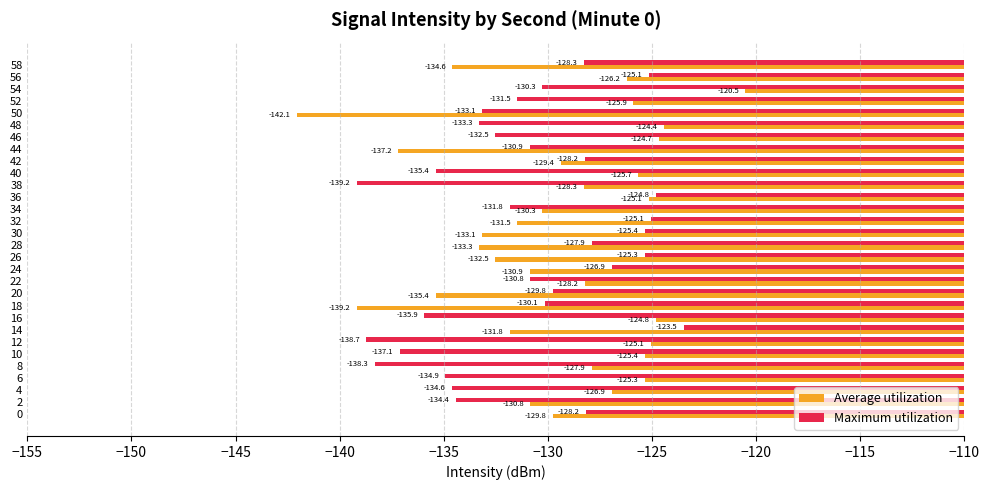

Is the value of Maximum utilization at 6 greater than the value of Average utilization at 40?

No